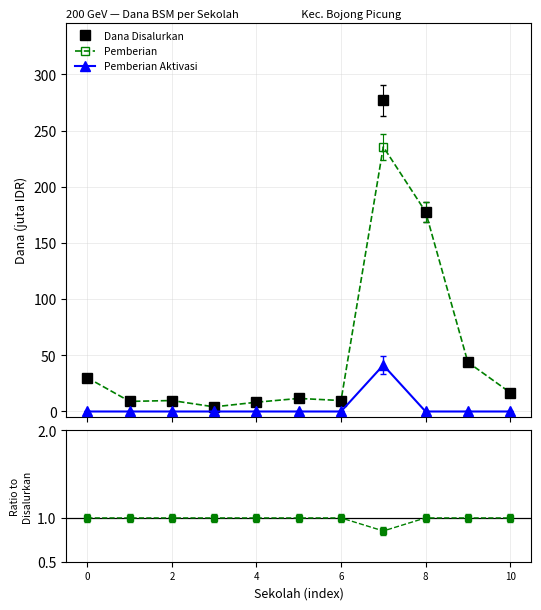

What is the maximum value shown in the chart?

276.8